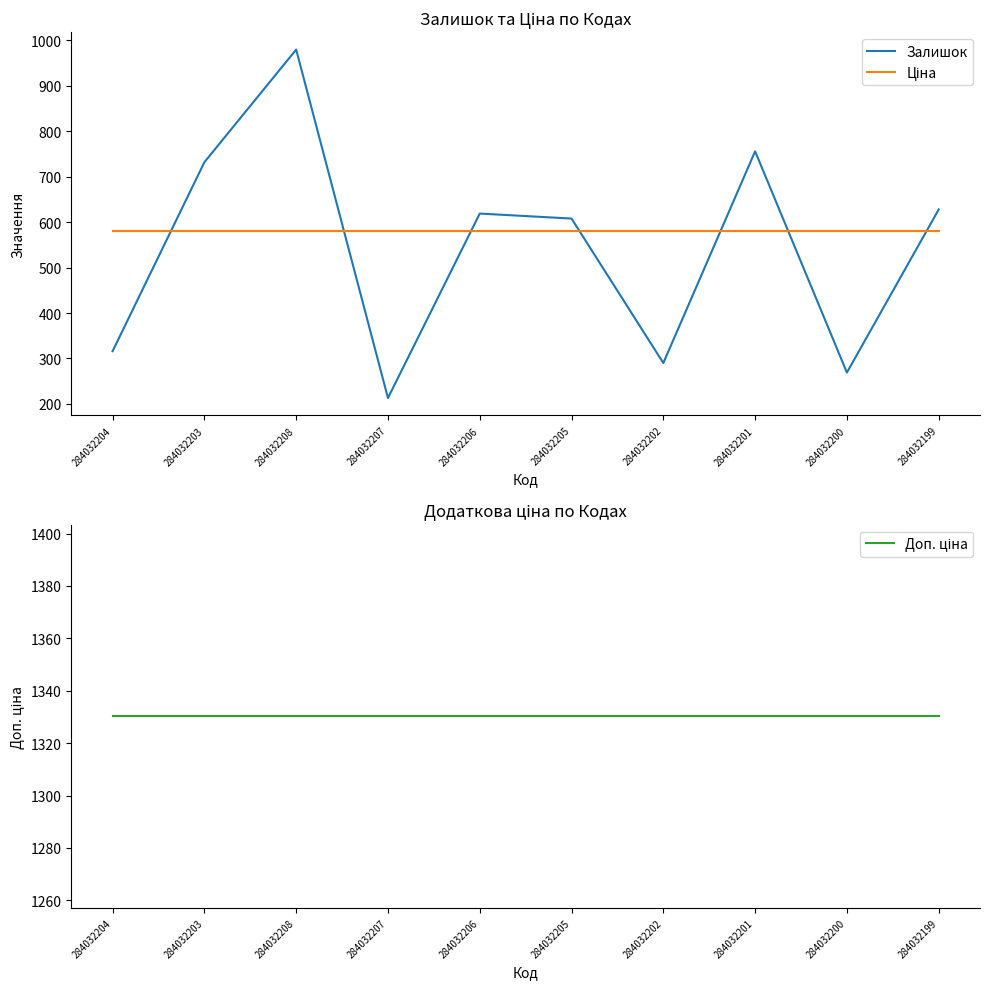

Reading left to right, transcribe all the data shown in this chart.

Залишок: 284032204=316.0	284032203=732.0	284032208=980.0	284032207=213.0	284032206=619.0	284032205=608.0	284032202=290.0	284032201=756.0	284032200=269.0	284032199=628.0
Ціна: 284032204=580.4	284032203=580.4	284032208=580.4	284032207=580.4	284032206=580.4	284032205=580.4	284032202=580.4	284032201=580.4	284032200=580.4	284032199=580.4
Доп. ціна: 284032204=1330.3	284032203=1330.3	284032208=1330.3	284032207=1330.3	284032206=1330.3	284032205=1330.3	284032202=1330.3	284032201=1330.3	284032200=1330.3	284032199=1330.3